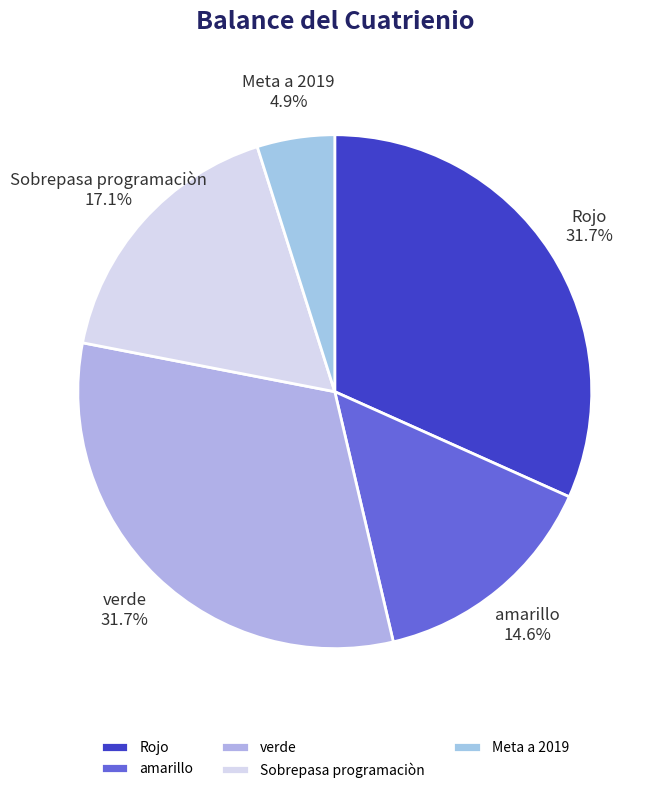

Is Rojo the majority of the pie?

No